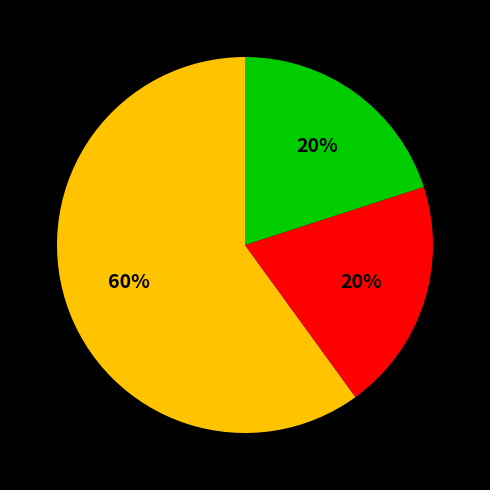

Is there any slice that represents more than half of the pie?

Yes